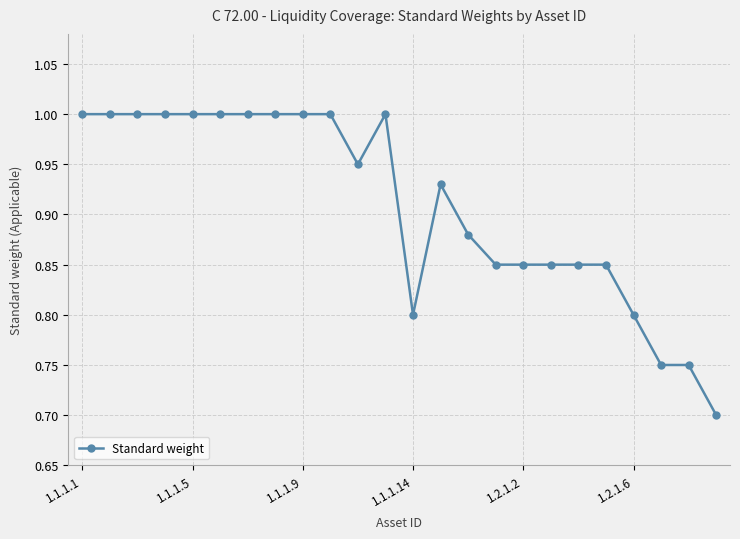

What is the value of the 7th point from the left?

1.0